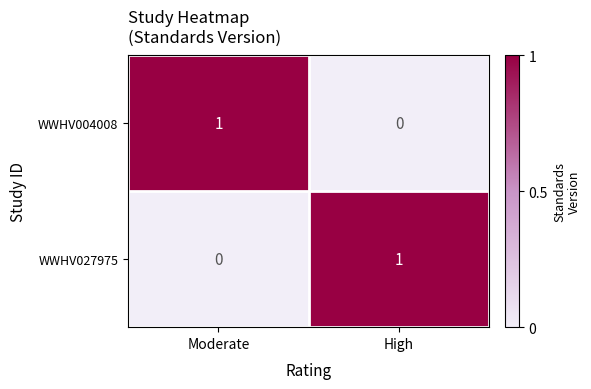

Is the value of WWHV027975 at High greater than the value of WWHV004008 at High?

Yes